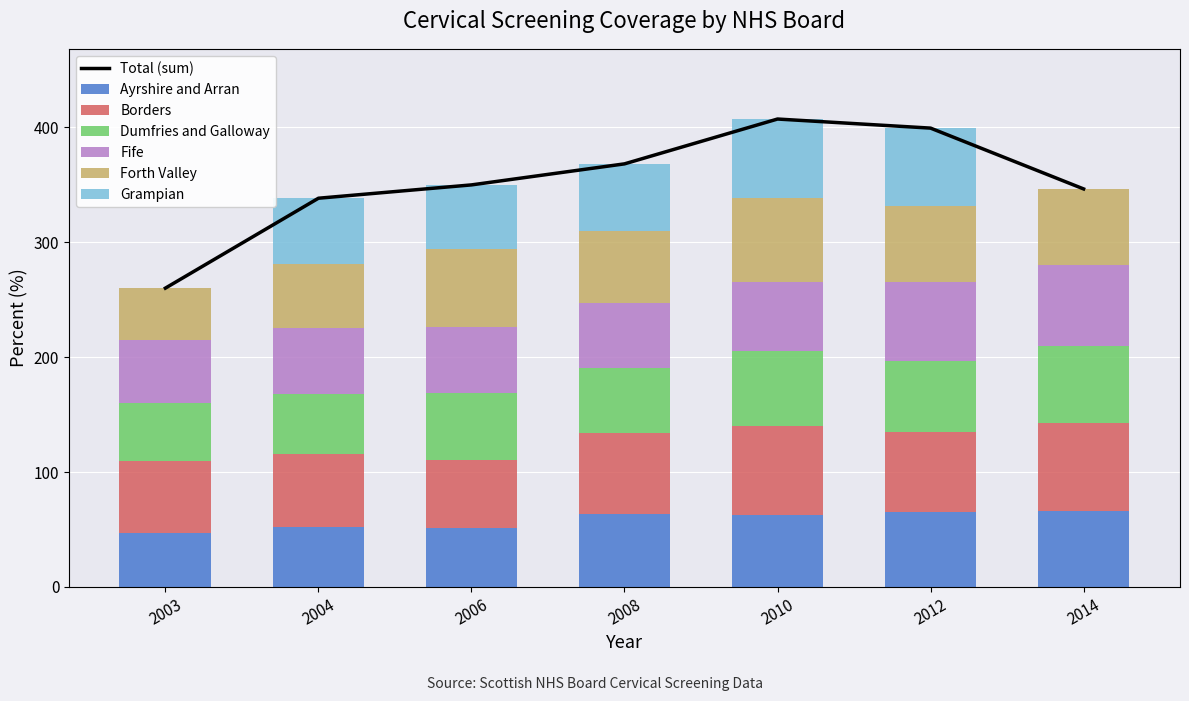

Is it true that Borders equals 34.2 at 2008?

False